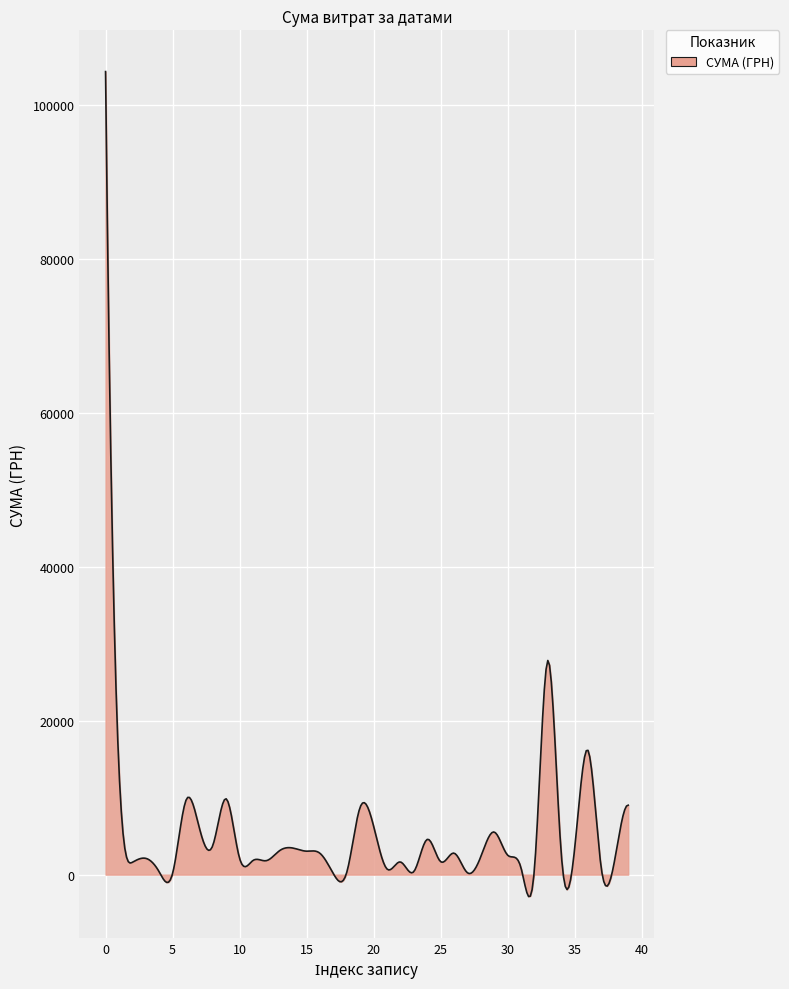

What is the minimum value shown in the chart?

-2847.8